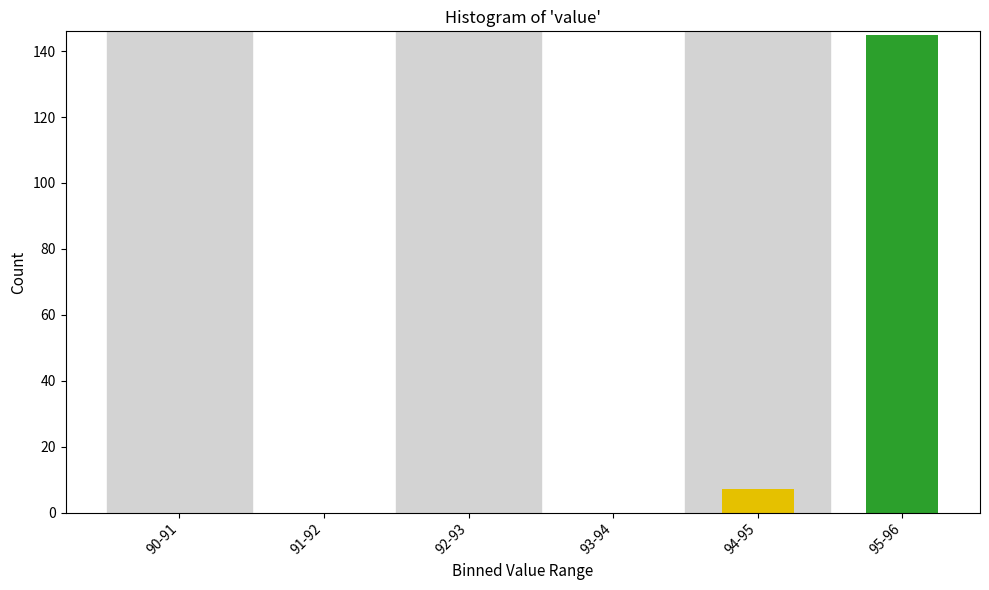

Reading right to left, what are all the values shown in this chart?

95-96=145	94-95=7	93-94=0	92-93=0	91-92=0	90-91=0